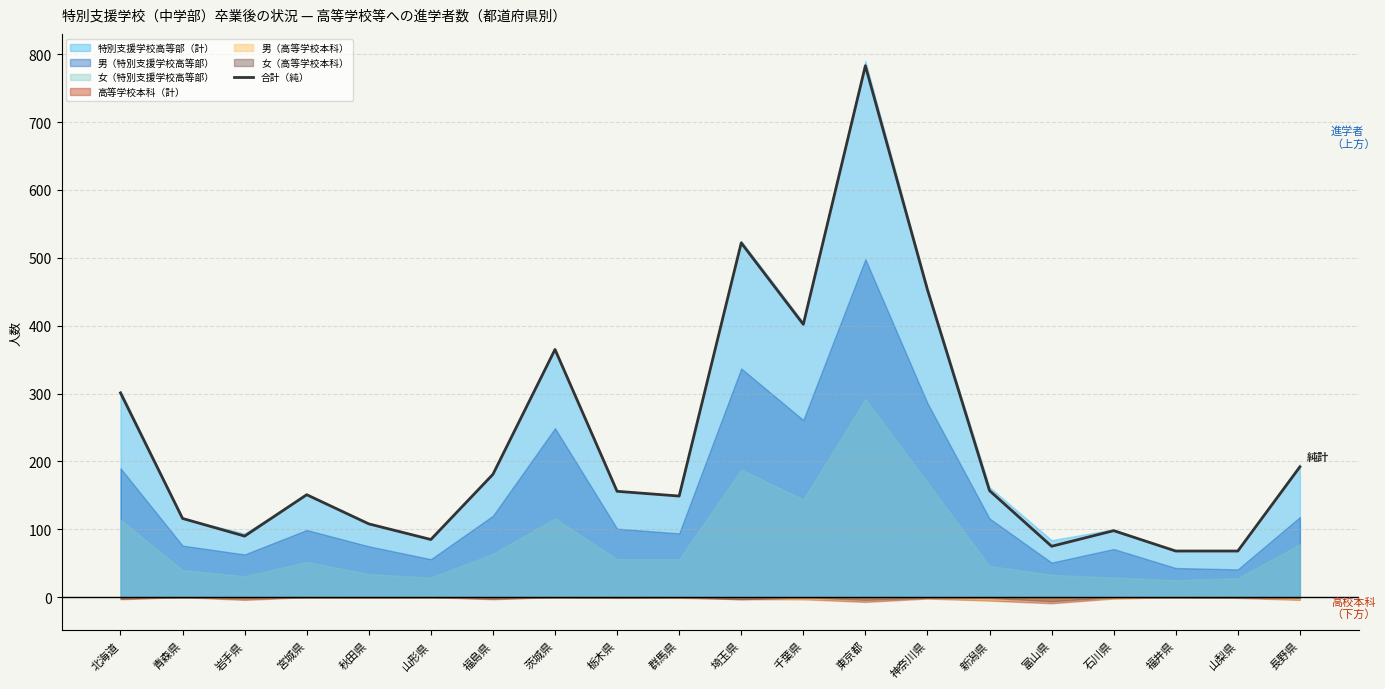

What is the value of the 19th point from the left?

68